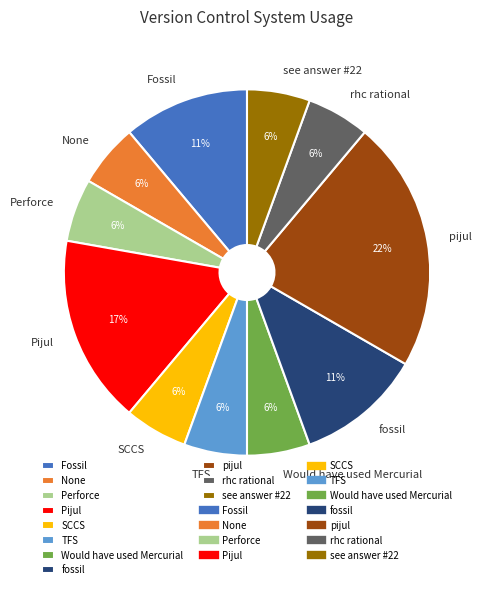

Count the number of slices in the pie.

11